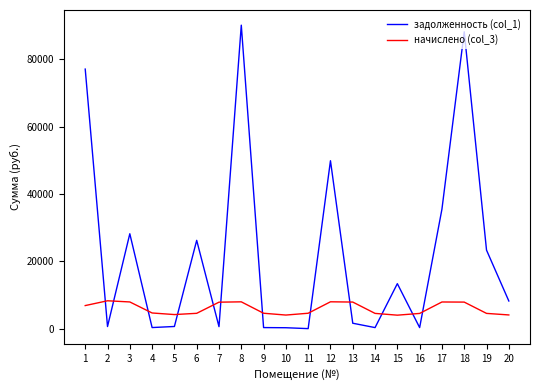

What is the difference between the задолженность (col_1) values at 12 and 15?

36473.5